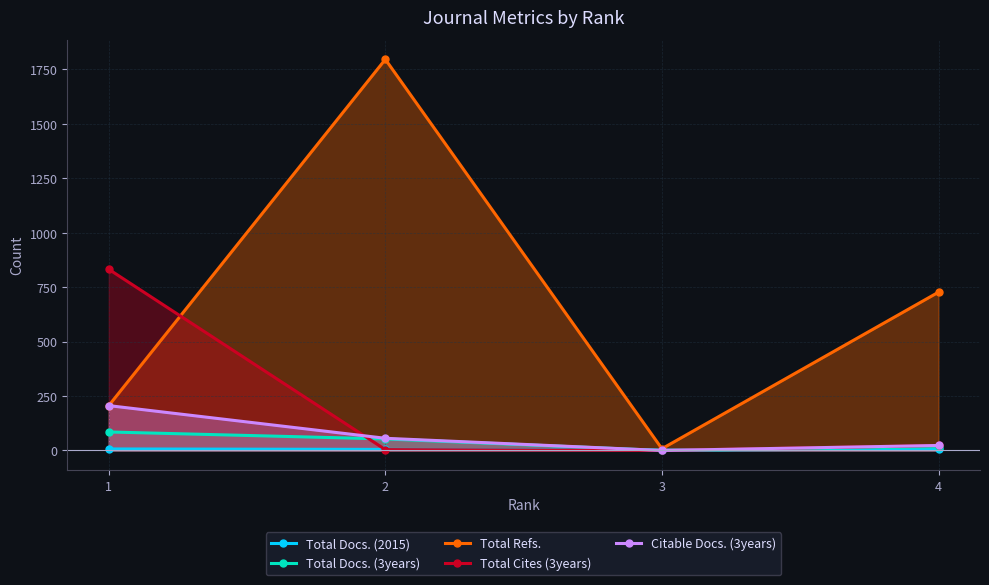

What is the difference between the highest and lowest values at 4?

720